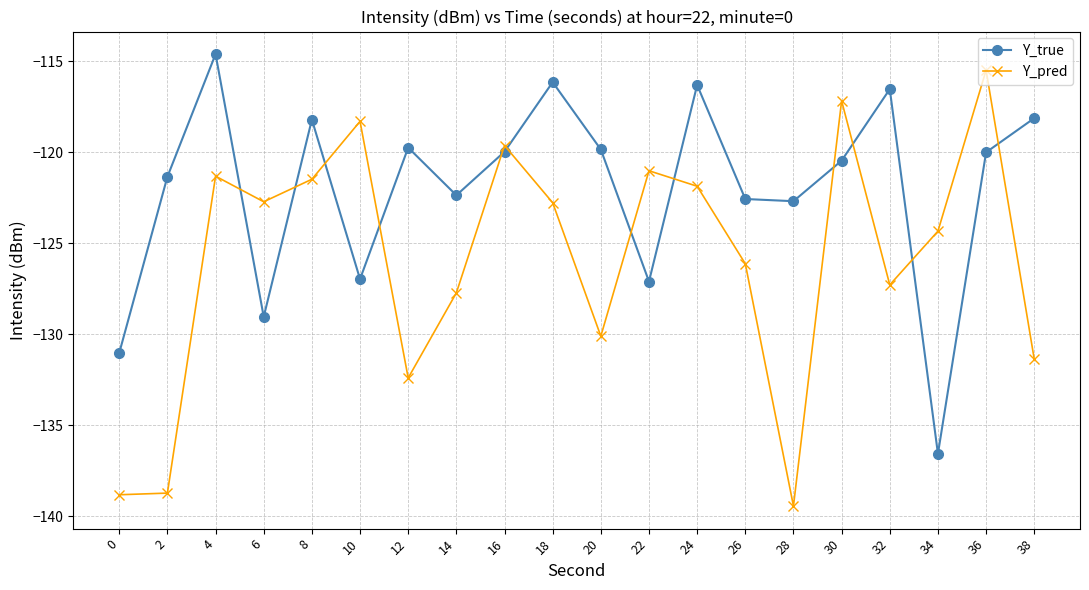

What is the value of the Y_true point at the 9th from the left?

-120.0